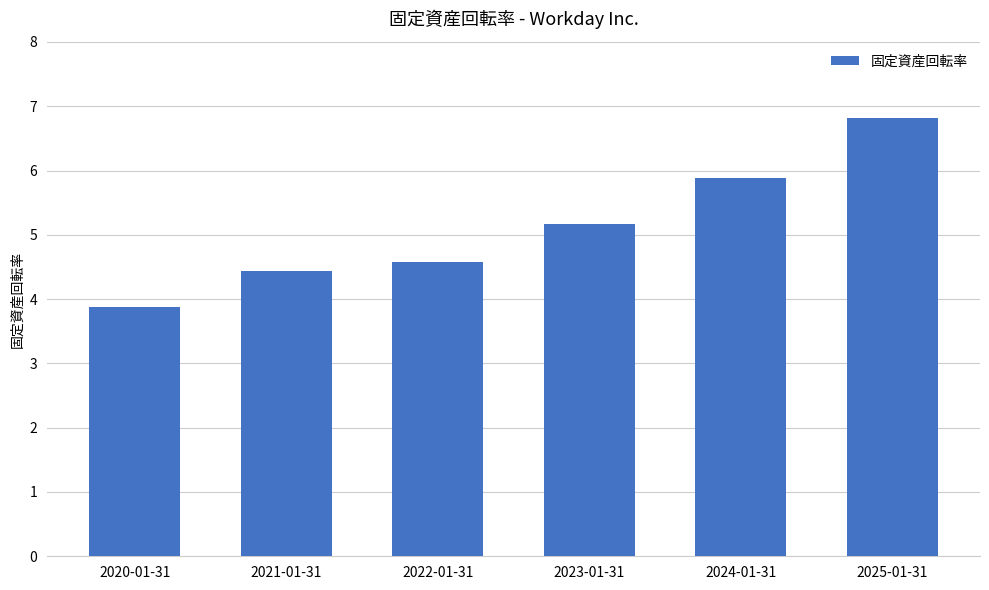

The chart shows a value of 0.9 at 2021-01-31. True or false?

False